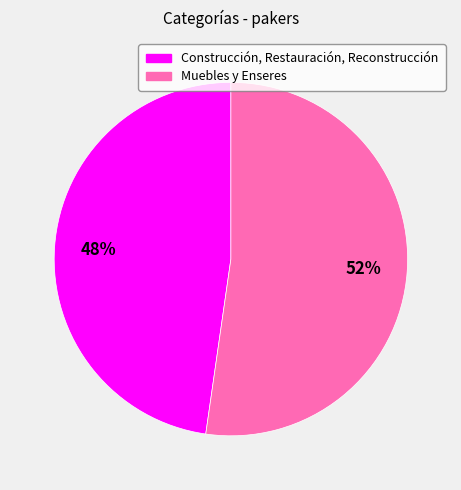

Which category has the smallest portion of the pie?

Construcción, Restauración, Reconstrucción